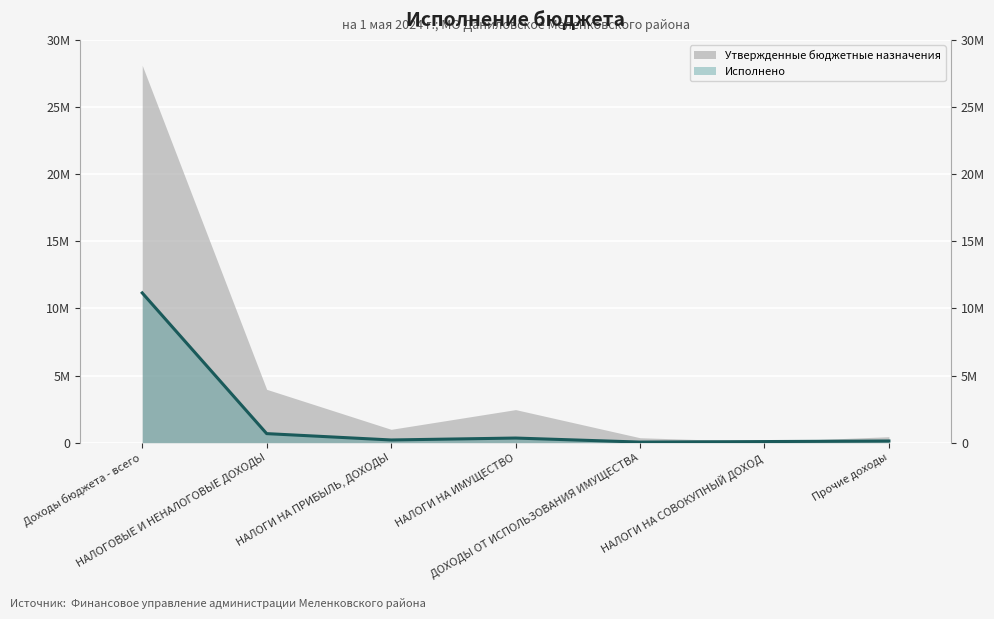

Which has a higher value, Доходы бюджета - всего or НАЛОГОВЫЕ И НЕНАЛОГОВЫЕ ДОХОДЫ?

Доходы бюджета - всего